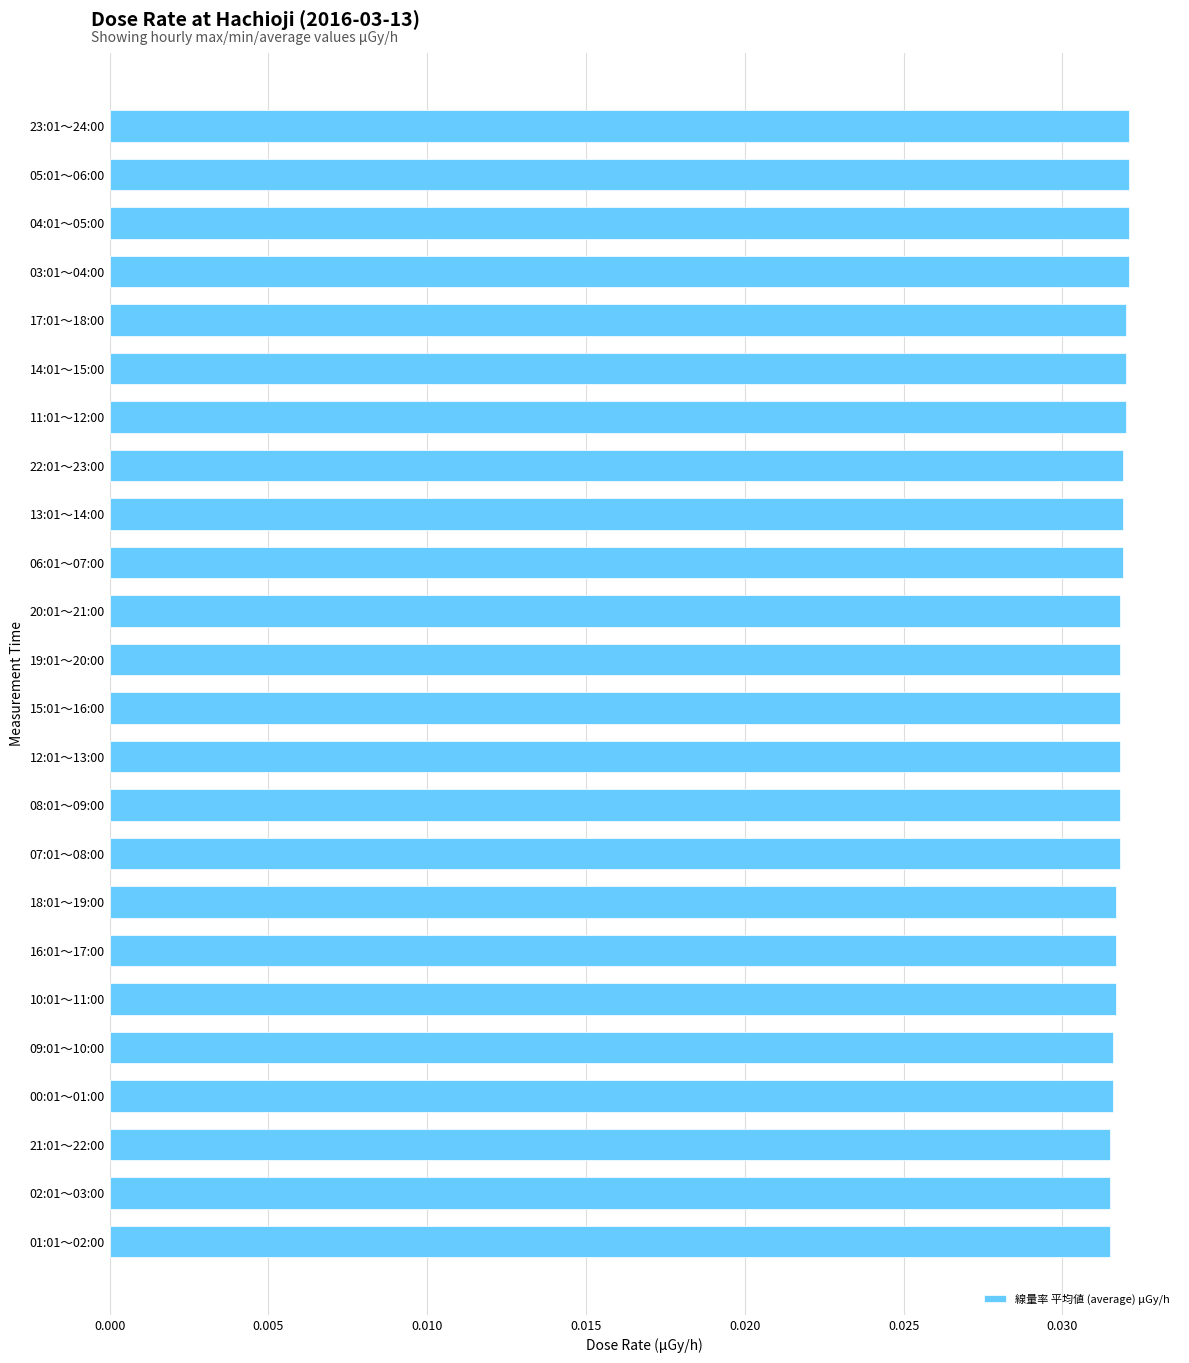

What is the label of the 6th bar from the top?

14:01～15:00